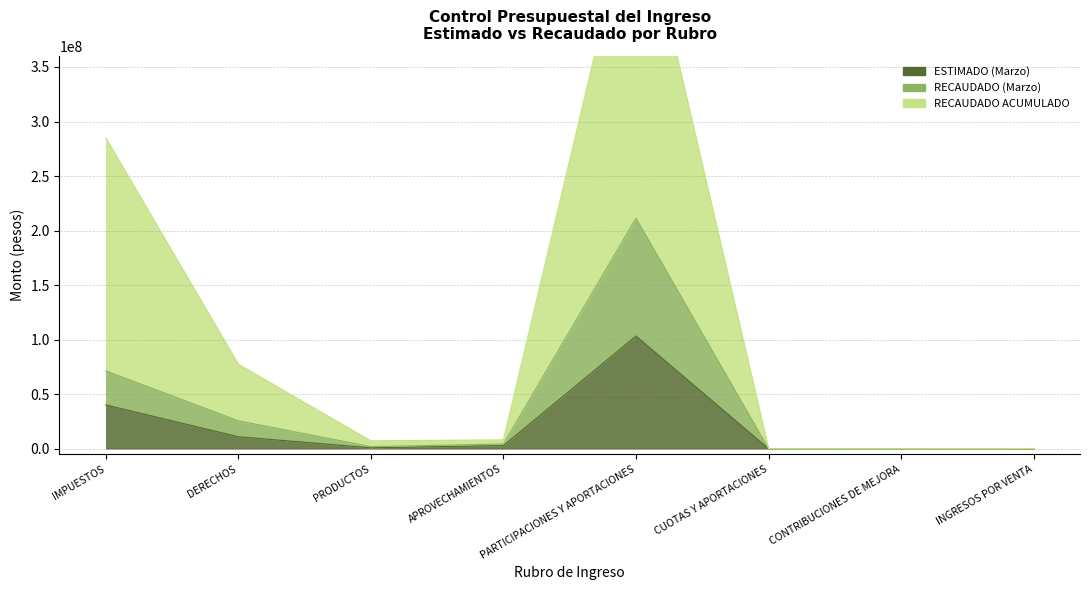

Where does the ESTIMADO (Marzo) series first go above 2847017?

IMPUESTOS